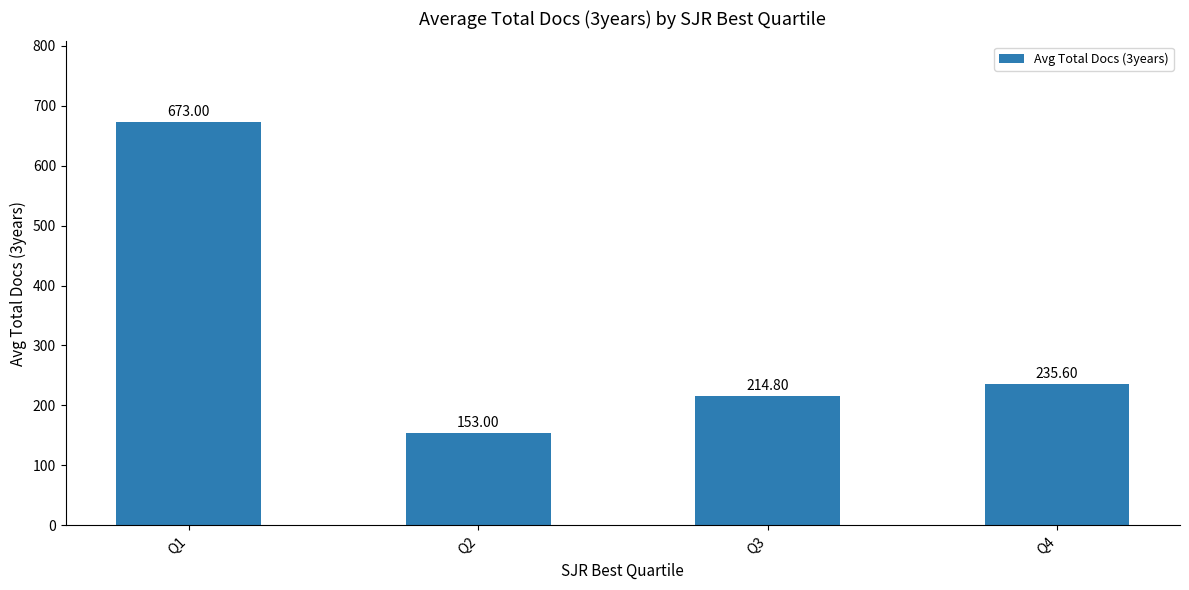

The value at Q2 is 153.0. True or false?

True